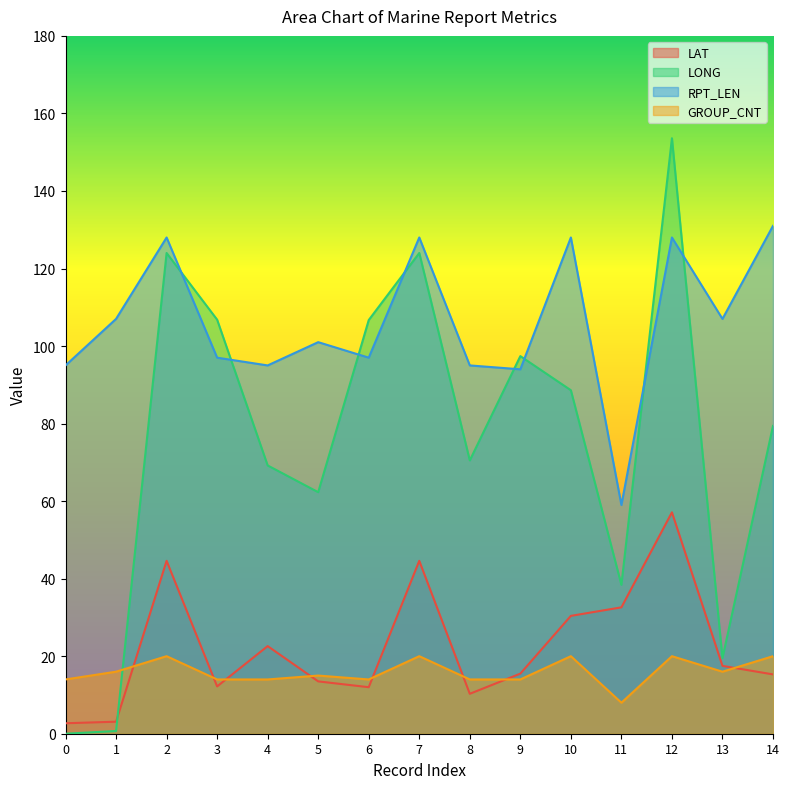

At which label does LAT reach its peak?

12